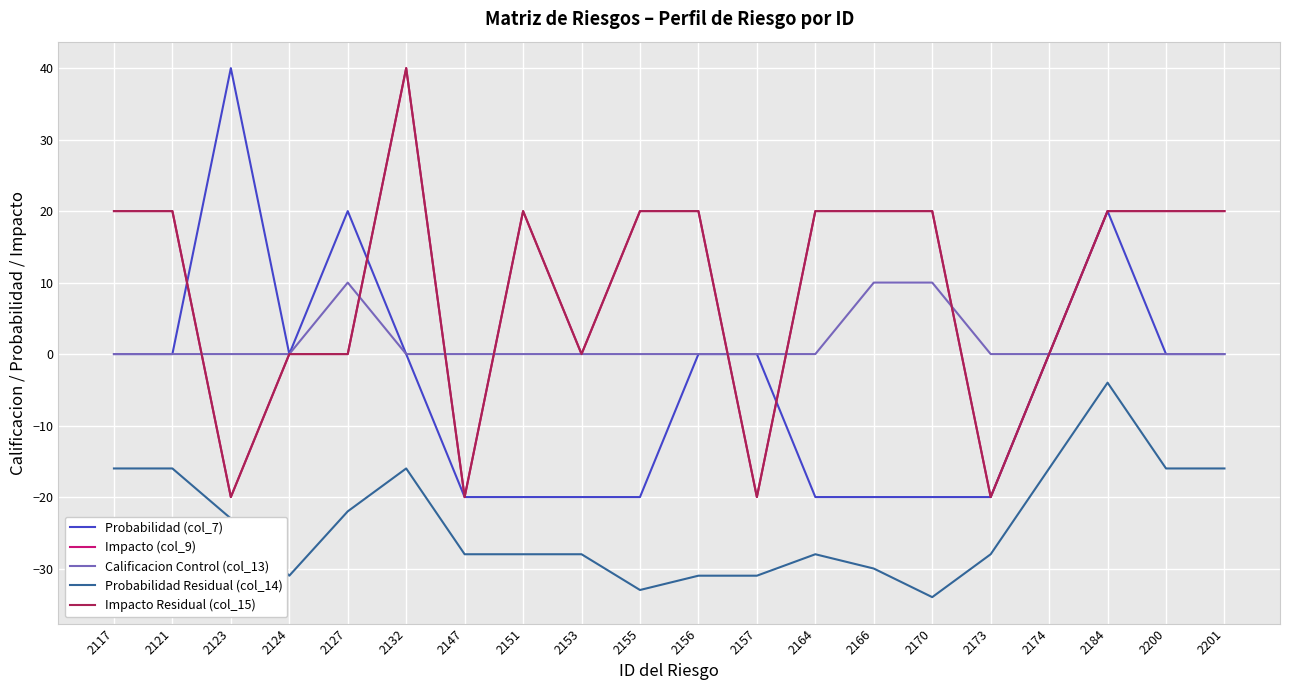

Does the chart display data point markers on the line(s)?

No